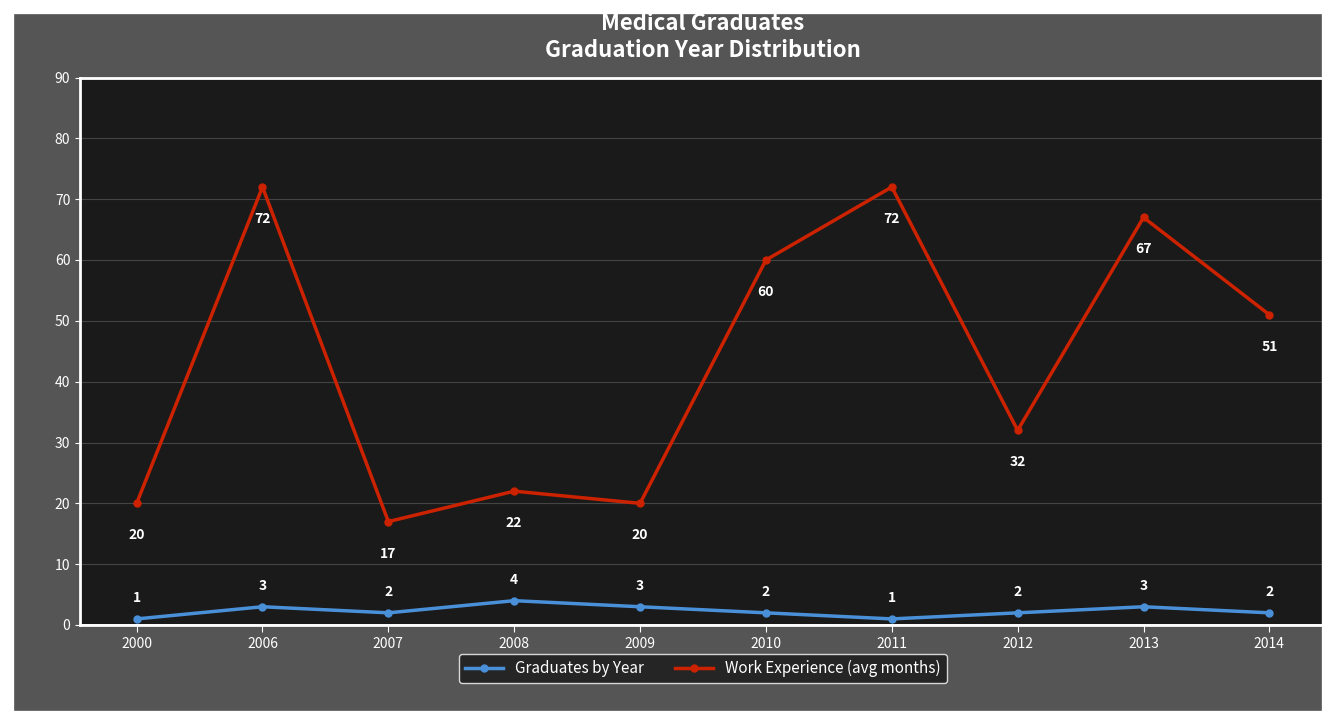

At which label does Graduates by Year reach its peak?

2008